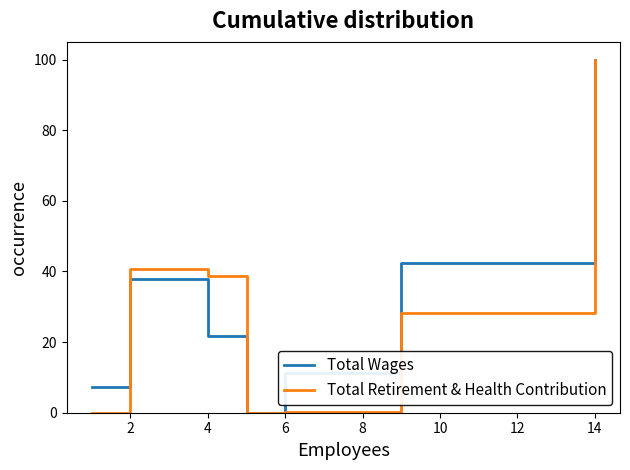

How many interior local peaks does the Total Retirement & Health Contribution series have?

1